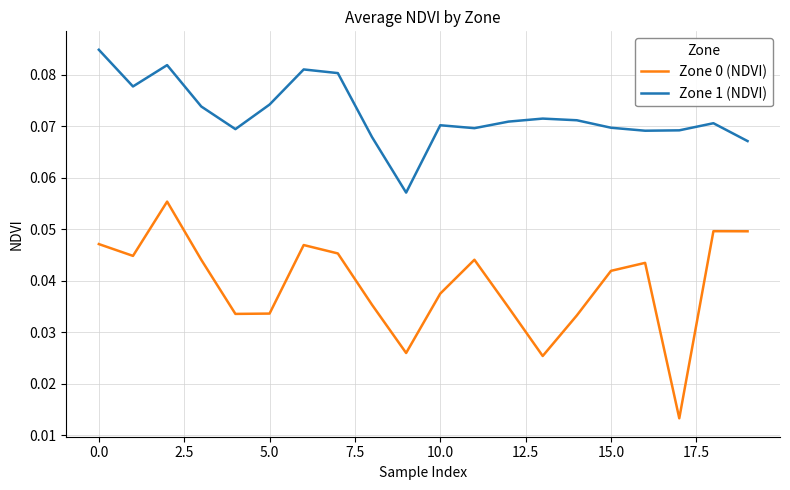

Which series has the largest total across all categories?

Zone 1 (NDVI)